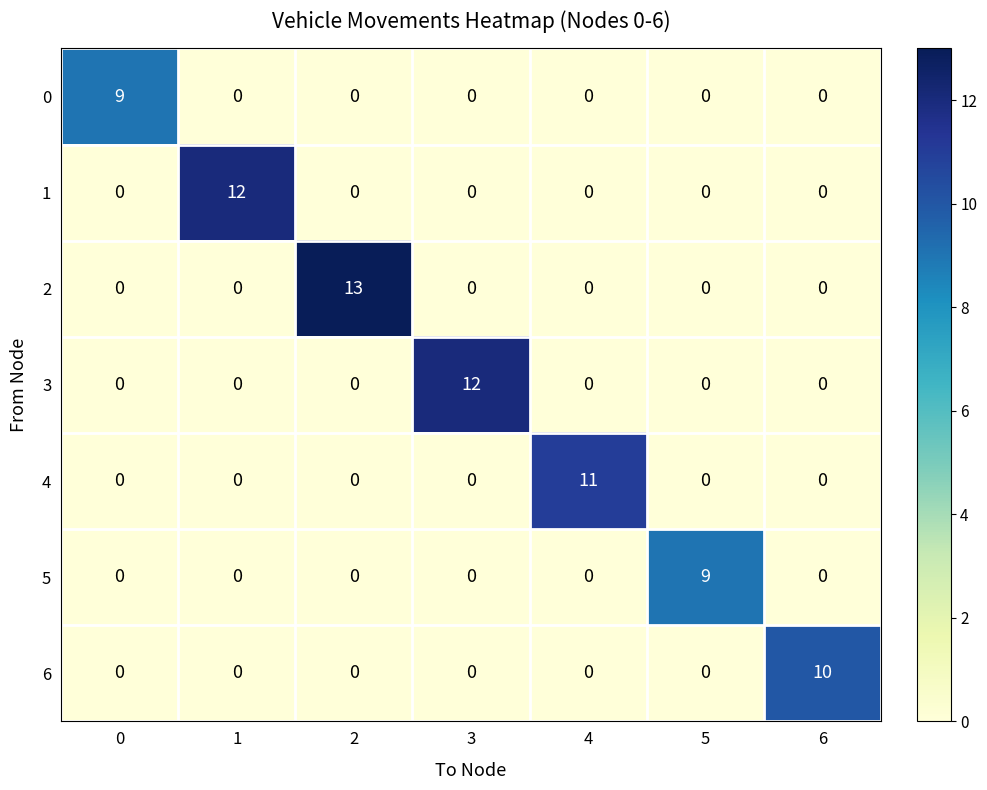

The value of 4 at 6 is 7. True or false?

False